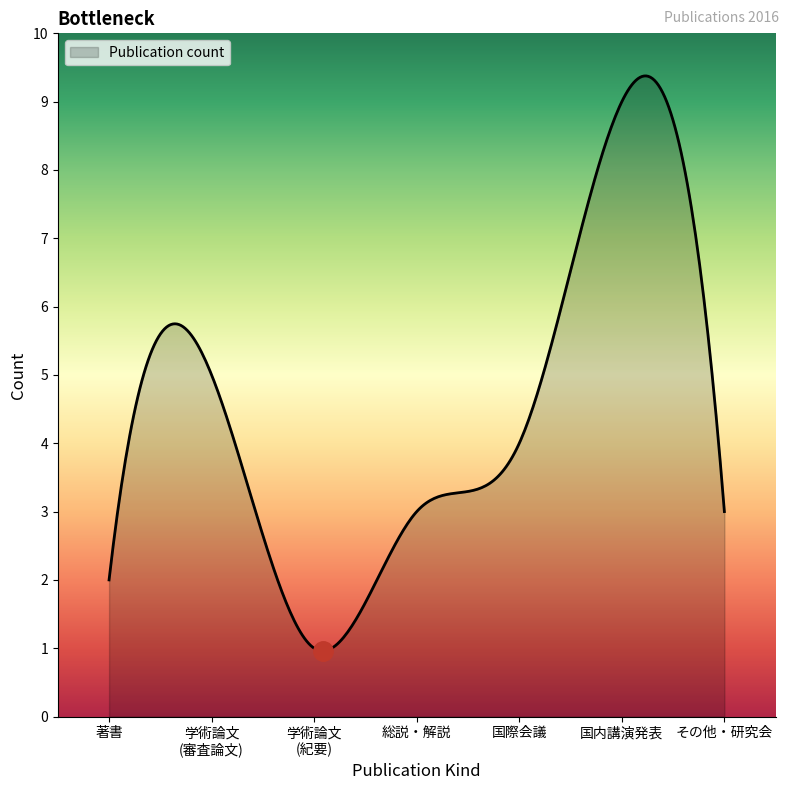

What is the smallest value displayed?

1.0